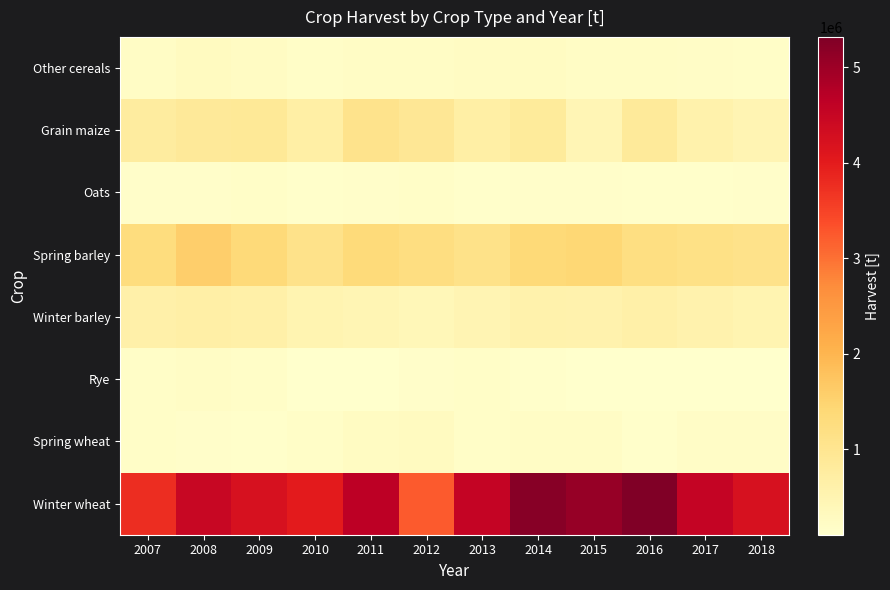

Reading left to right, list all the values displayed in this chart.

Winter wheat: 2007=3761674.0	2008=4470309.0	2009=4229260.7	2010=3992965.5	2011=4660196.4	2012=3234858.6	2013=4530772.8	2014=5222695.4	2015=5054568.4	2016=5315629.6	2017=4529523.9	2018=4227343.6
Spring wheat: 2007=177250.0	2008=161193.3	2009=128811.9	2010=168587.8	2011=252851.4	2012=284037.3	2013=169923.2	2014=219653.3	2015=219703.9	2016=139033.9	2017=188681.3	2018=190497.3
Rye: 2007=177507.0	2008=209786.6	2009=178069.7	2010=118233.0	2011=118455.8	2012=146962.1	2013=176278.4	2014=129058.9	2015=107873.9	2016=104353.4	2017=109240.6	2018=120160.5
Winter barley: 2007=623063.0	2008=659841.1	2009=648753.4	2010=495785.6	2011=467739.6	2012=390384.9	2013=474698.8	2014=590689.2	2015=570972.7	2016=637443.2	2017=568134.5	2018=510562.2
Spring barley: 2007=1270345.0	2008=1584024.1	2009=1354278.3	2010=1088670.1	2011=1345939.6	2012=1226081.9	2013=1119061.0	2014=1376359.6	2015=1420442.5	2016=1207810.9	2017=1144144.1	2018=1095471.9
Oats: 2007=159408.0	2008=155868.2	2009=165993.0	2010=138244.2	2011=164247.8	2012=171975.5	2013=139119.7	2014=152231.9	2015=154575.5	2016=132219.7	2017=142441.4	2018=152655.6
Grain maize: 2007=758781.0	2008=858407.4	2009=889573.7	2010=692589.5	2011=1063735.7	2012=928147.4	2013=675380.3	2014=832235.5	2015=442709.0	2016=845765.1	2017=588105.4	2018=489153.8
Other cereals: 2007=224833.0	2008=270073.7	2009=237257.9	2010=182543.5	2011=211639.9	2012=213045.7	2013=227377.5	2014=256375.8	2015=212665.7	2016=214152.5	2017=186508.0	2018=185073.8